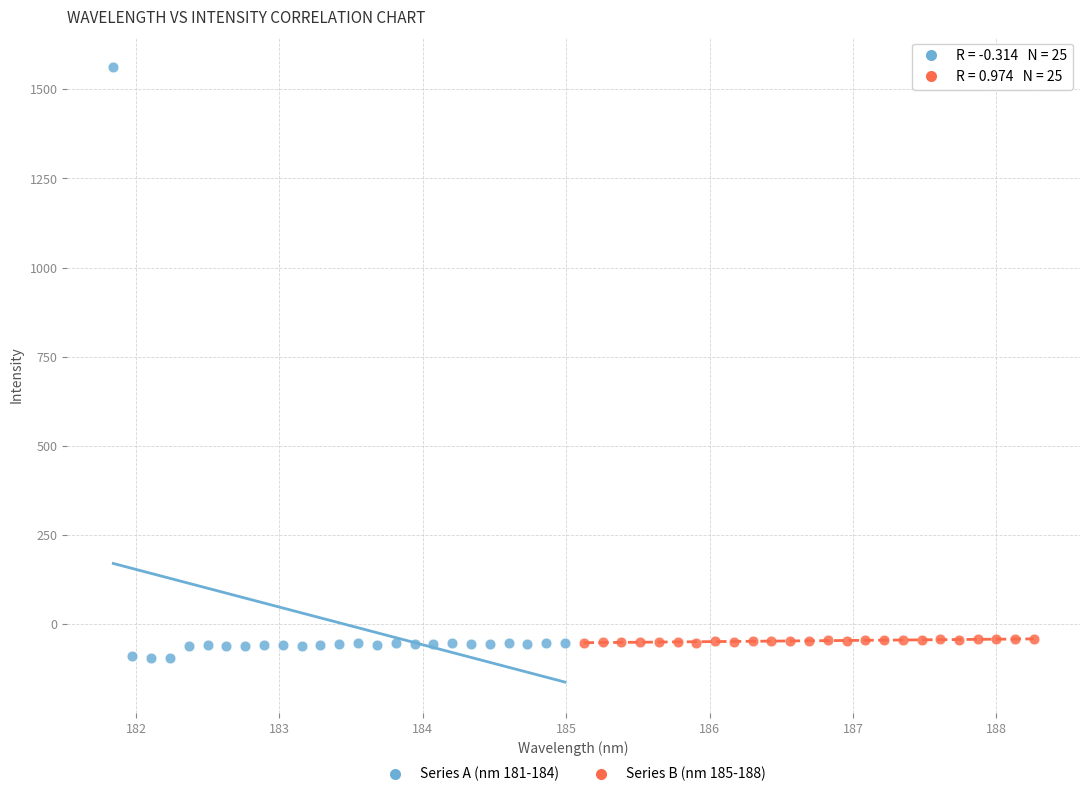

Which series has the largest Y range (max minus min)?

Series A (nm 181-184)